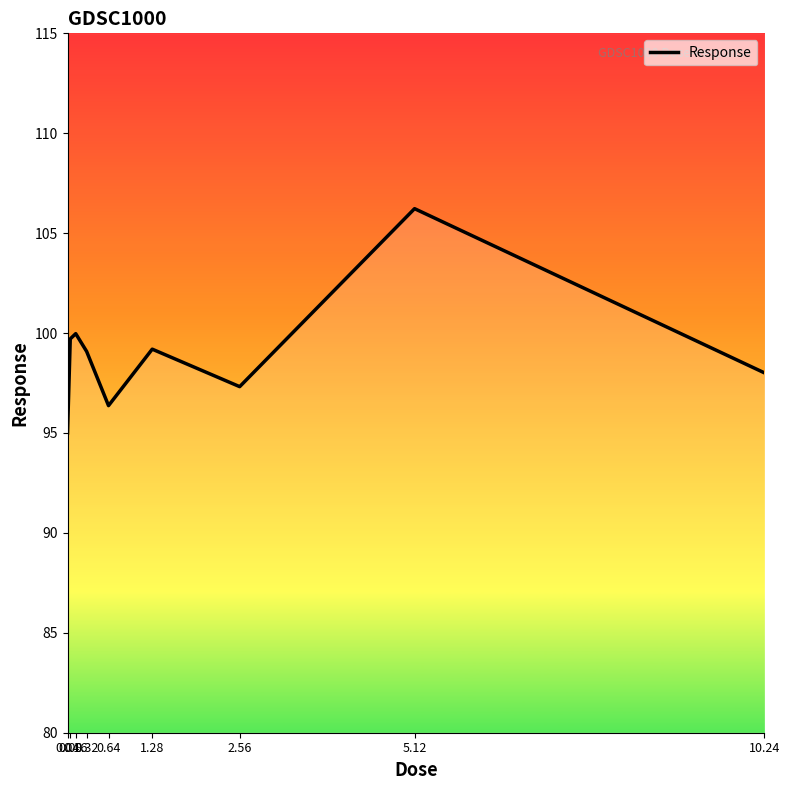

List the labels in order of value, largest first.

5.12, 0.16, 0.08, 1.28, 0.32, 10.24, 2.56, 0.64, 0.04